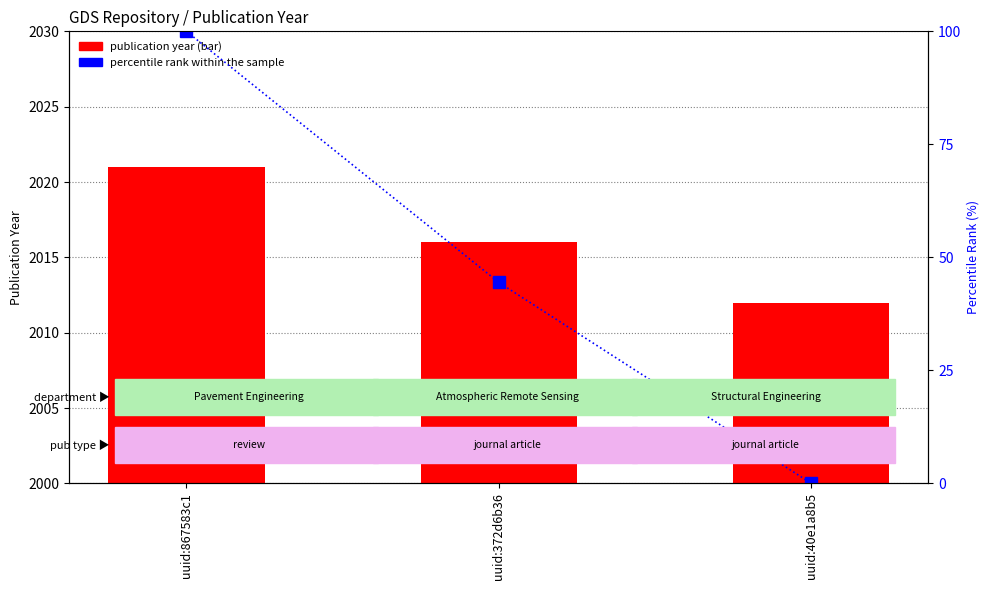

Does the chart contain any negative values?

No